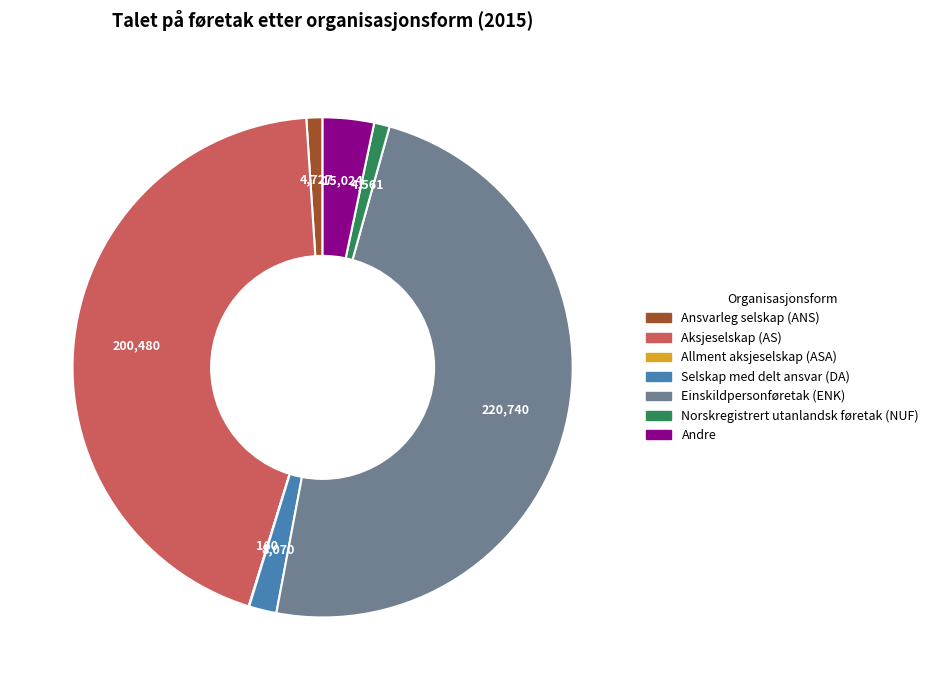

Do Aksjeselskap (AS) and Andre together represent more than half of the pie?

No